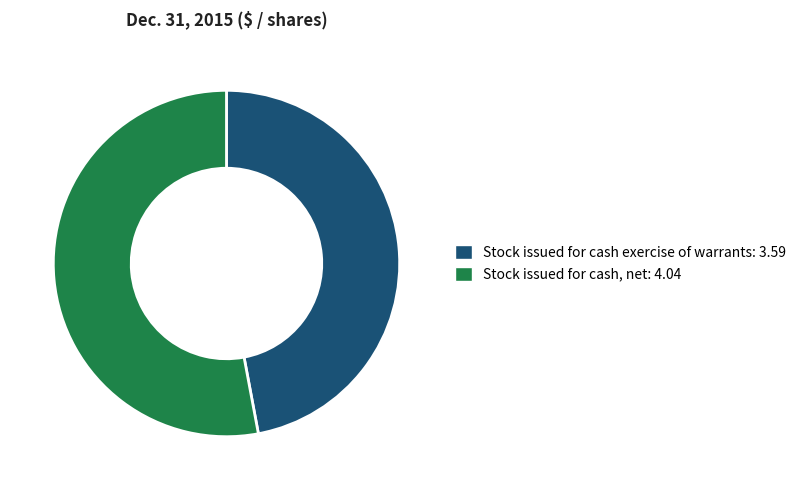

Approximately how many times larger is the value at Stock issued for cash exercise of warrants: 3.59 compared to Stock issued for cash, net: 4.04?

0.9